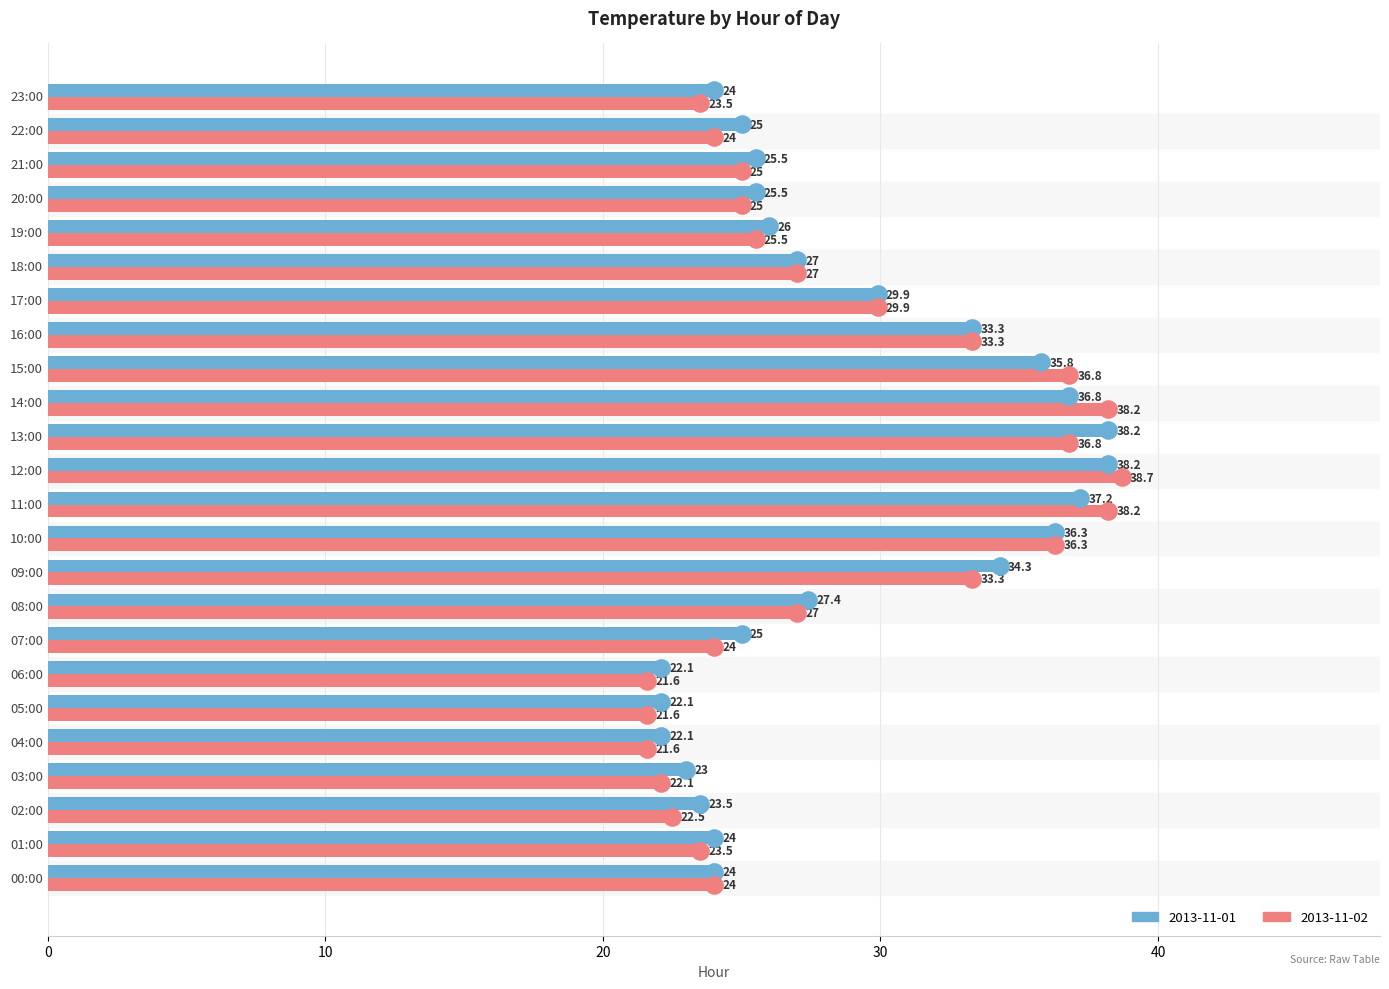

Which series contains the lowest Y value?

2013-11-02